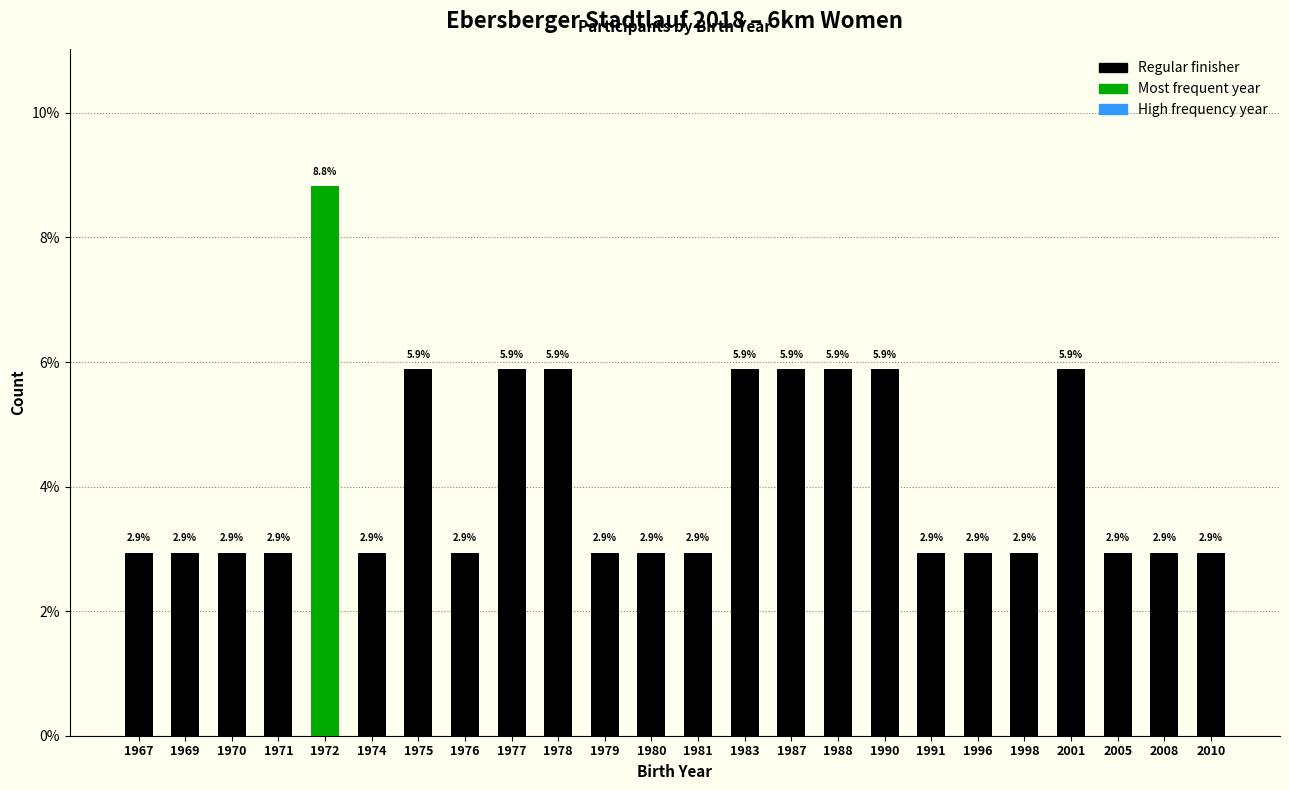

How many values are between 2 and 5?

15